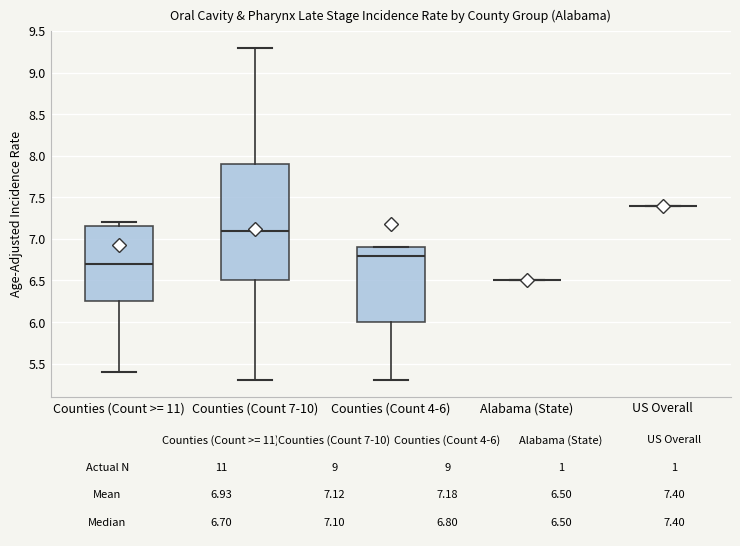

Comparing the boxes themselves (not the whiskers), which one is the tallest?

Counties (Count 7-10)